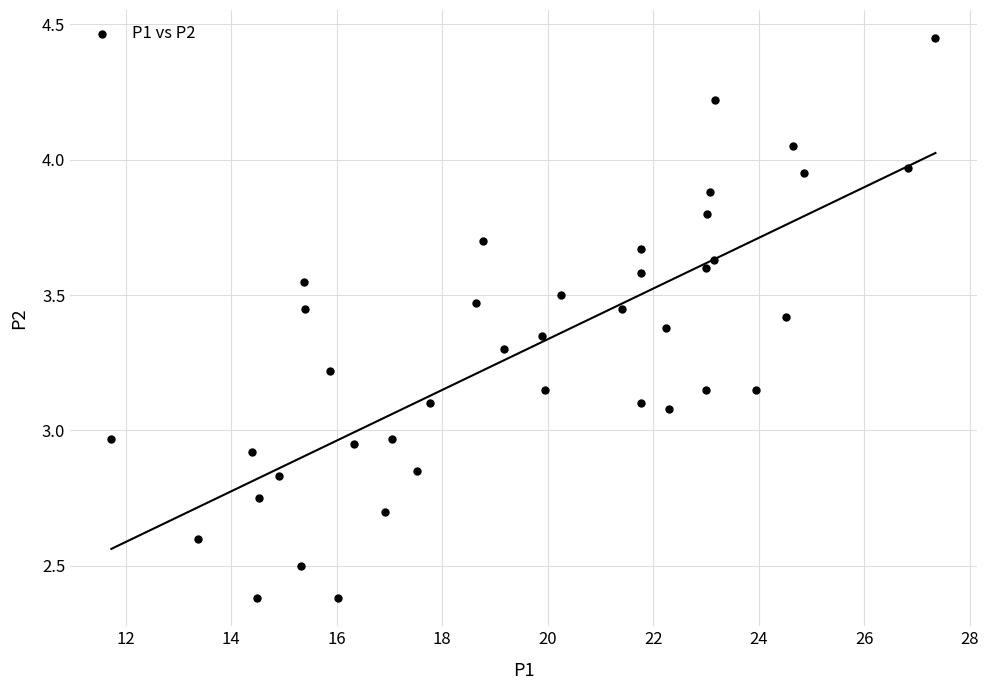

What is the range of Y values (max minus min)?

2.1